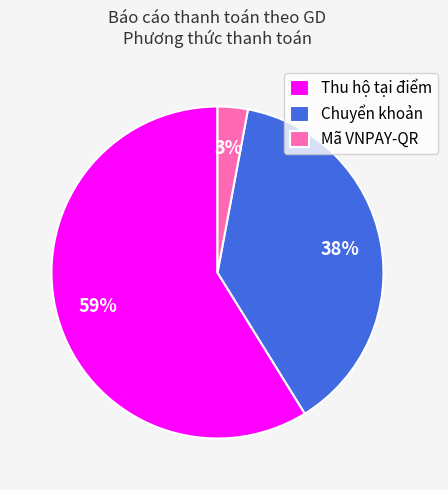

True or false: Thu hộ tại điểm accounts for 71% of the total.

False